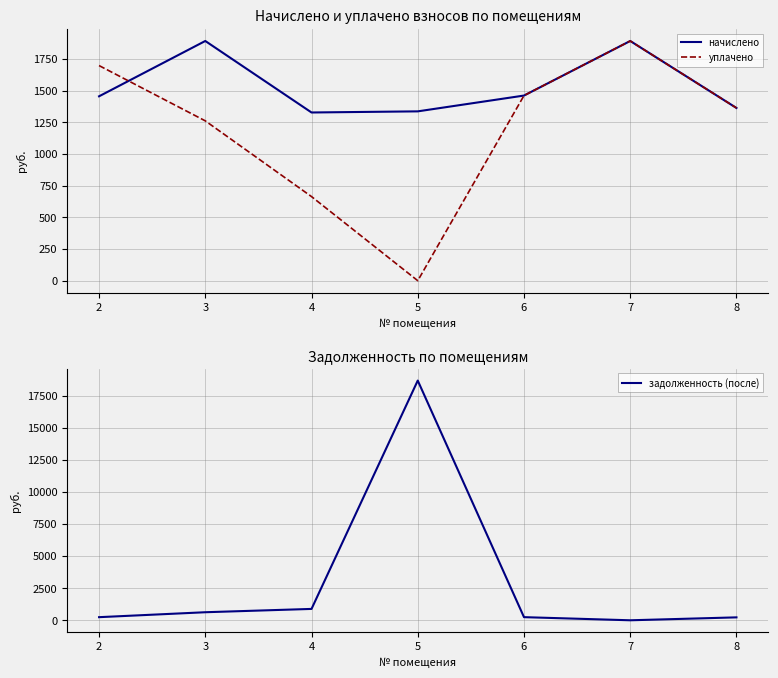

True or false: уплачено has a value of 498.7 at 6.

False